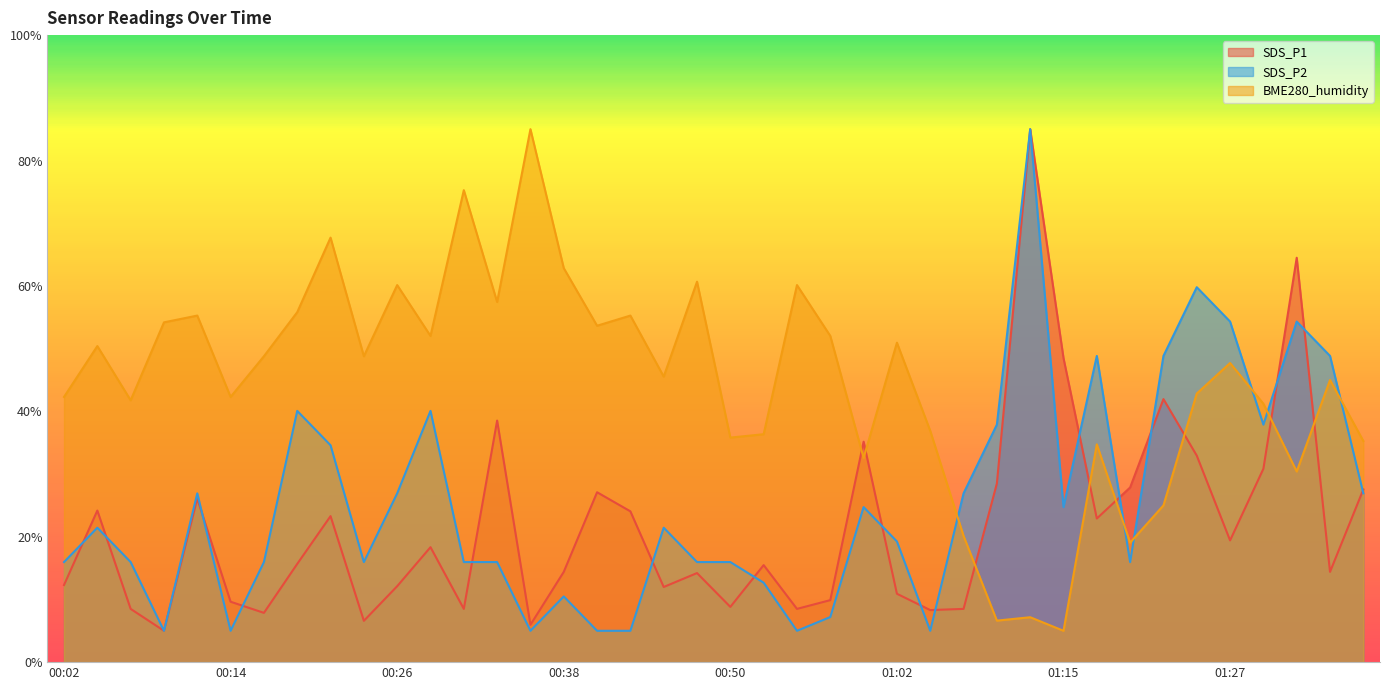

At which label does SDS_P2 reach its minimum?

00:09